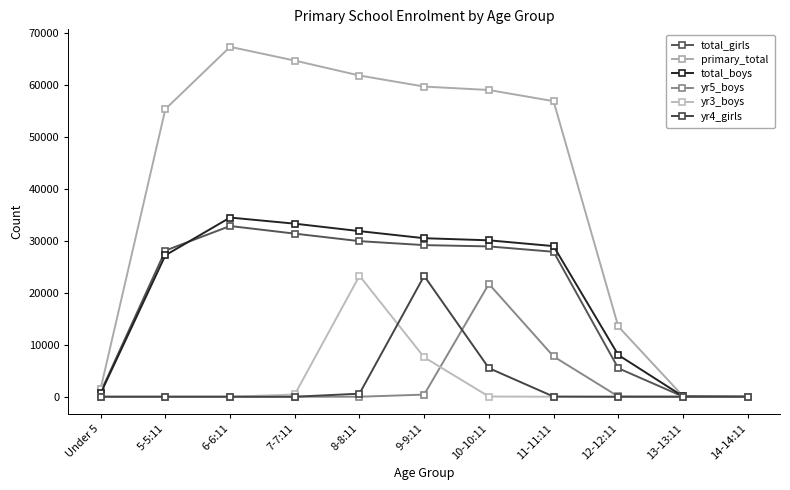

Which label corresponds to the largest value in the chart?

6-6:11